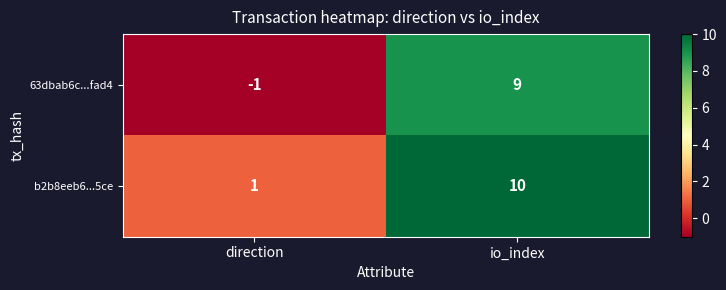

Rank the series by their average value, from lowest to highest.

63dbab6c...fad4, b2b8eeb6...5ce